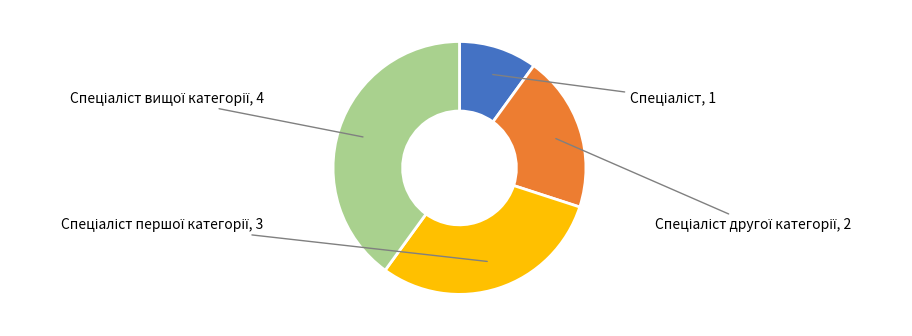

Is there a majority slice in this chart?

No